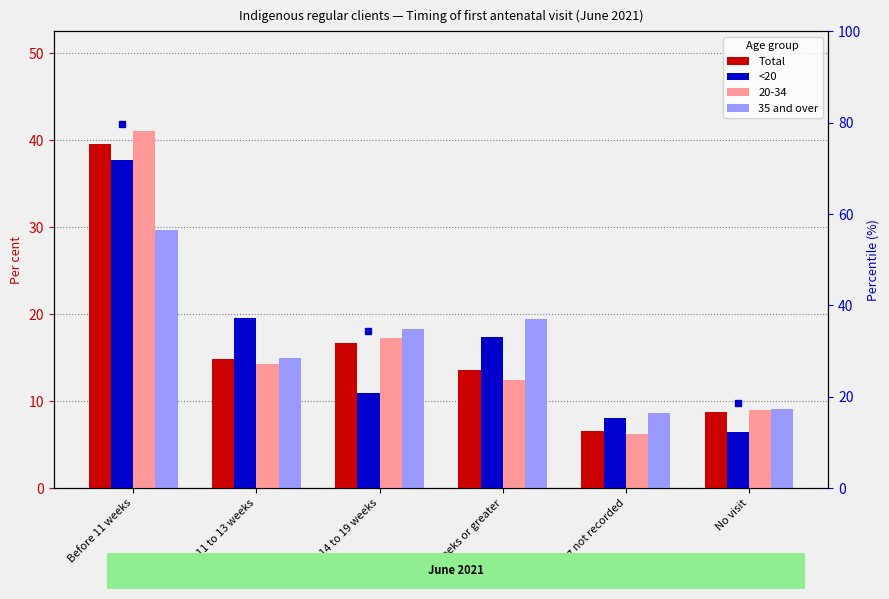

Is it true that <20 equals 37.7 at Before 11 weeks?

True